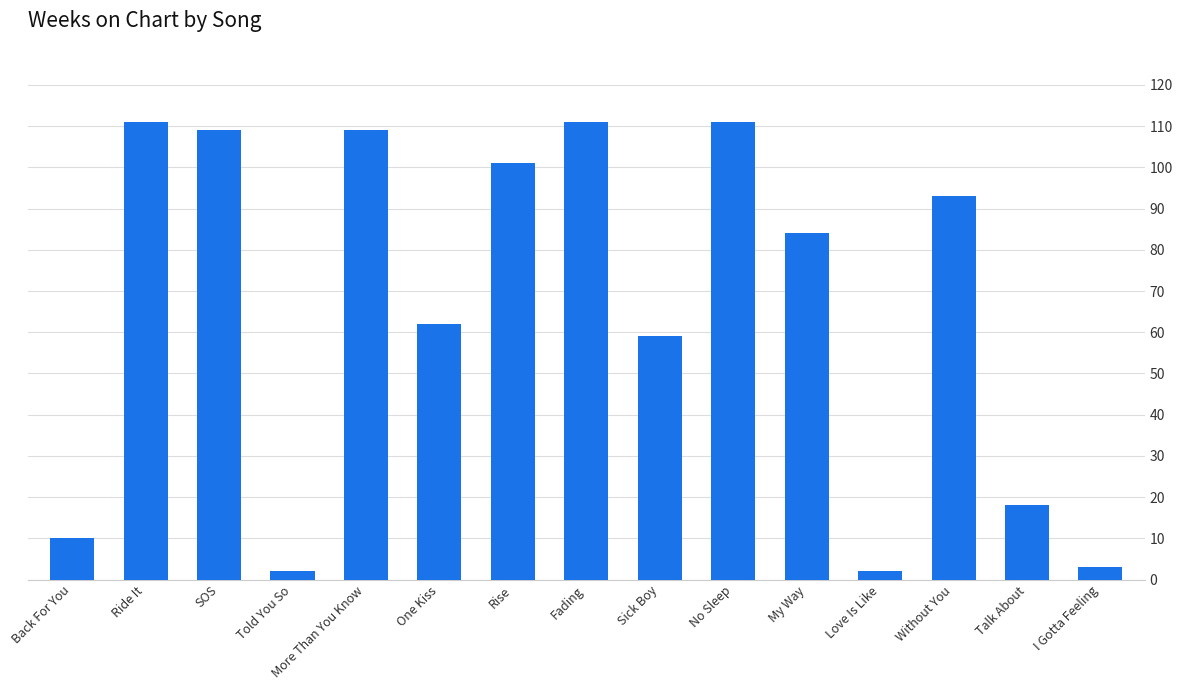

What position from the right is No Sleep?

6